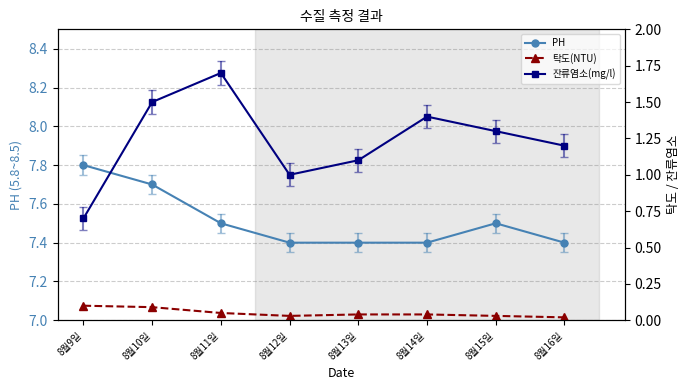

True or false: 잔류염소(mg/l) and 탁도(NTU) cross at least once.

False